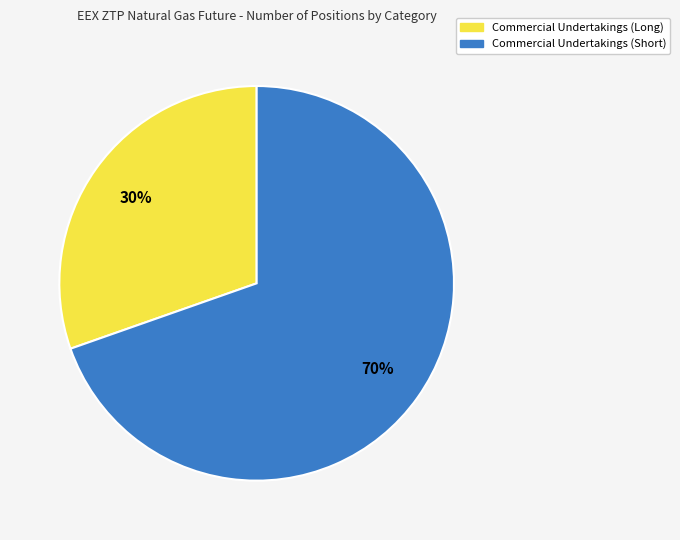

To the nearest percent, what is the average slice percentage?

50%